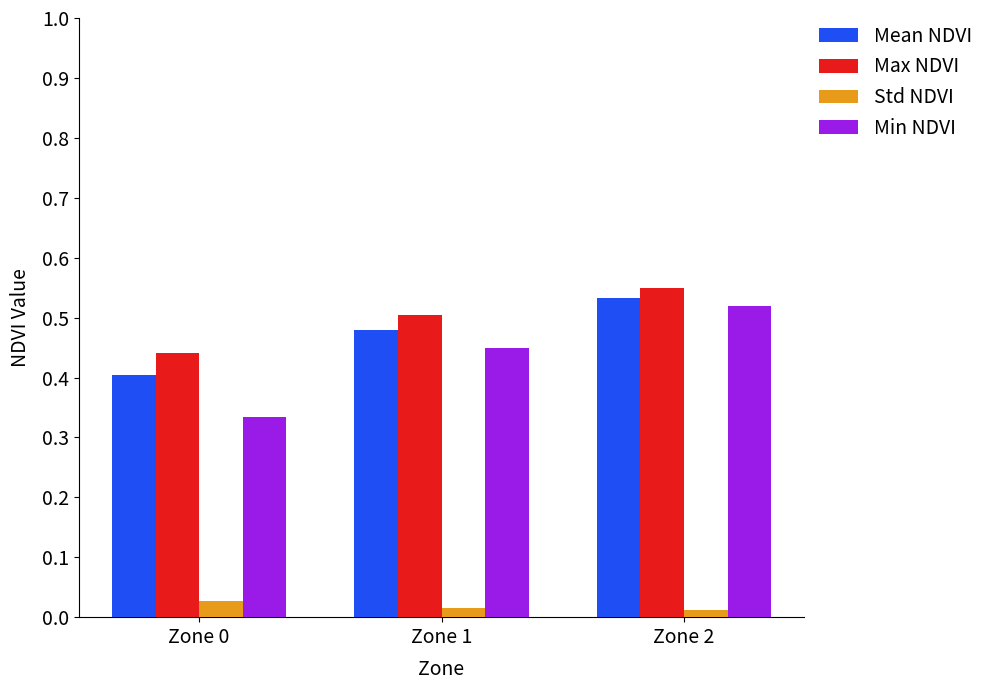

Rank the series at Zone 0 from highest to lowest value.

Max NDVI, Mean NDVI, Min NDVI, Std NDVI